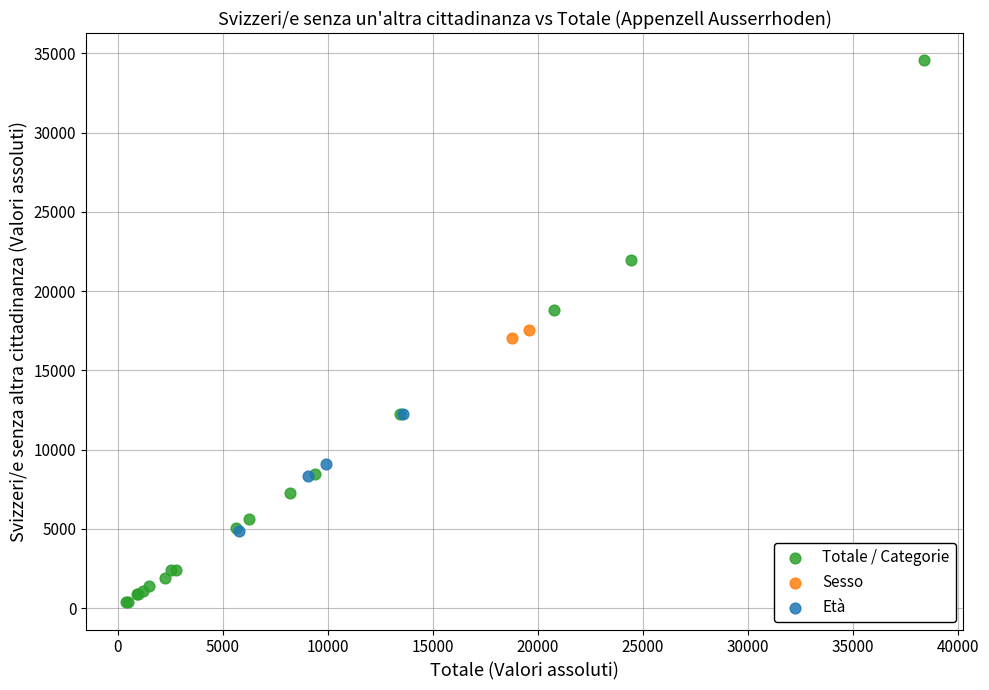

What are all the series names shown in the legend?

Totale / Categorie, Sesso, Età